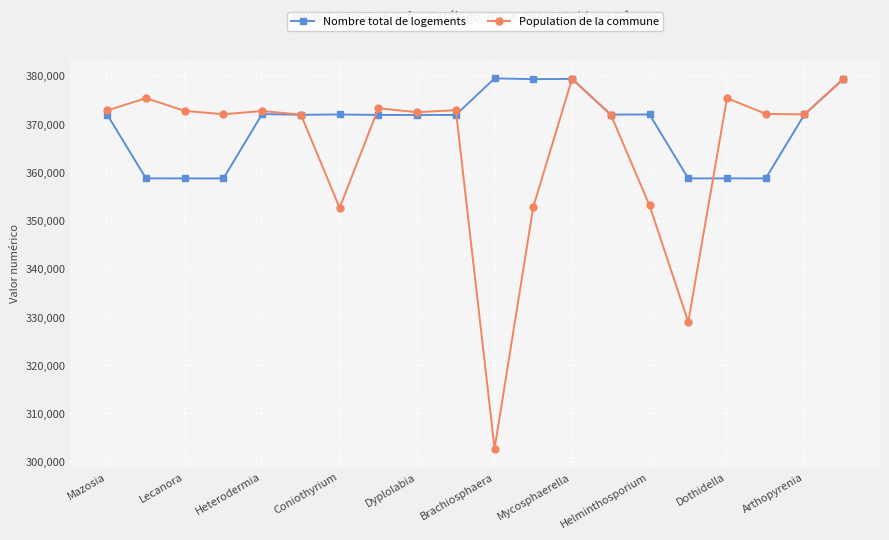

True or false: Nombre total de logements has more than 2 interior local peaks.

True